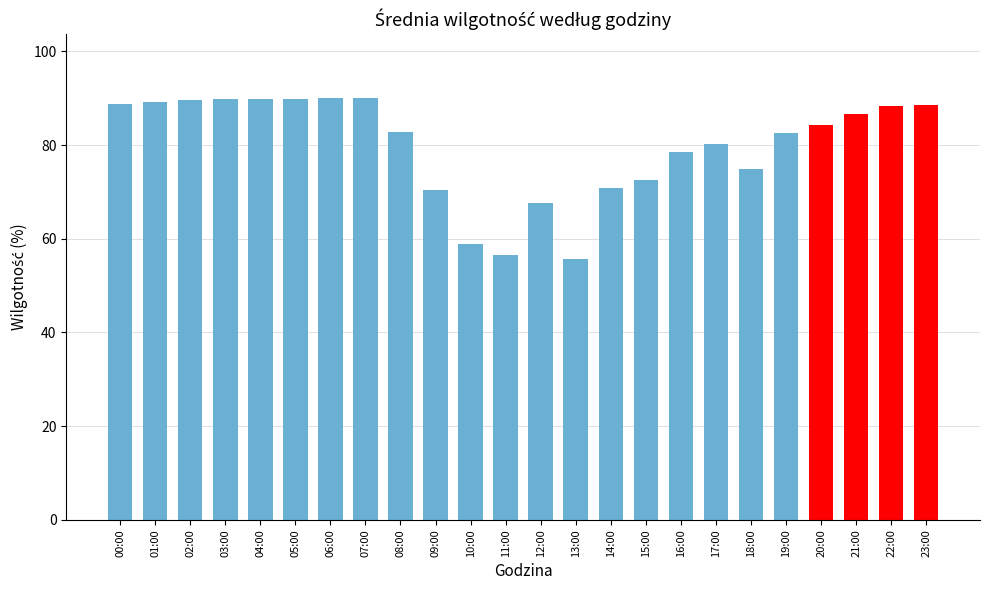

The chart shows a value of 89.7 at 02:00. True or false?

True